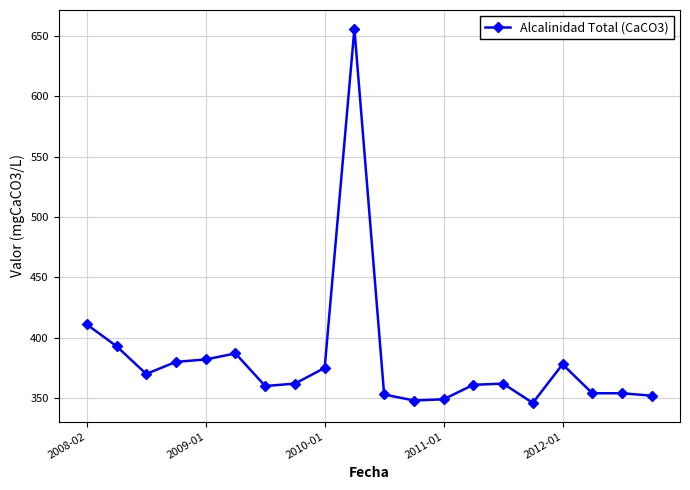

What is the value of the 20th point from the left?

352